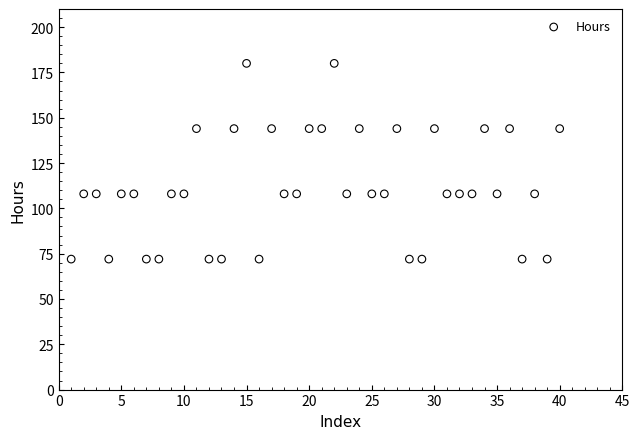

What is the range of X values (max minus min)?

39